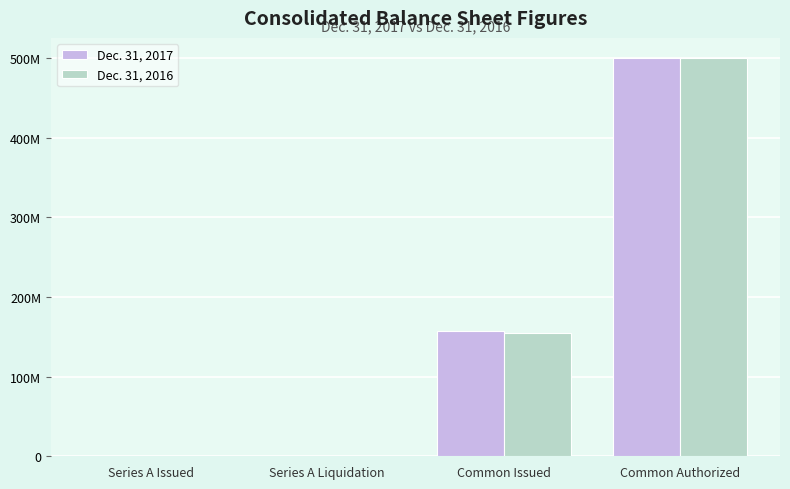

At which label is Dec. 31, 2016 closest to 250006801?

Common Issued